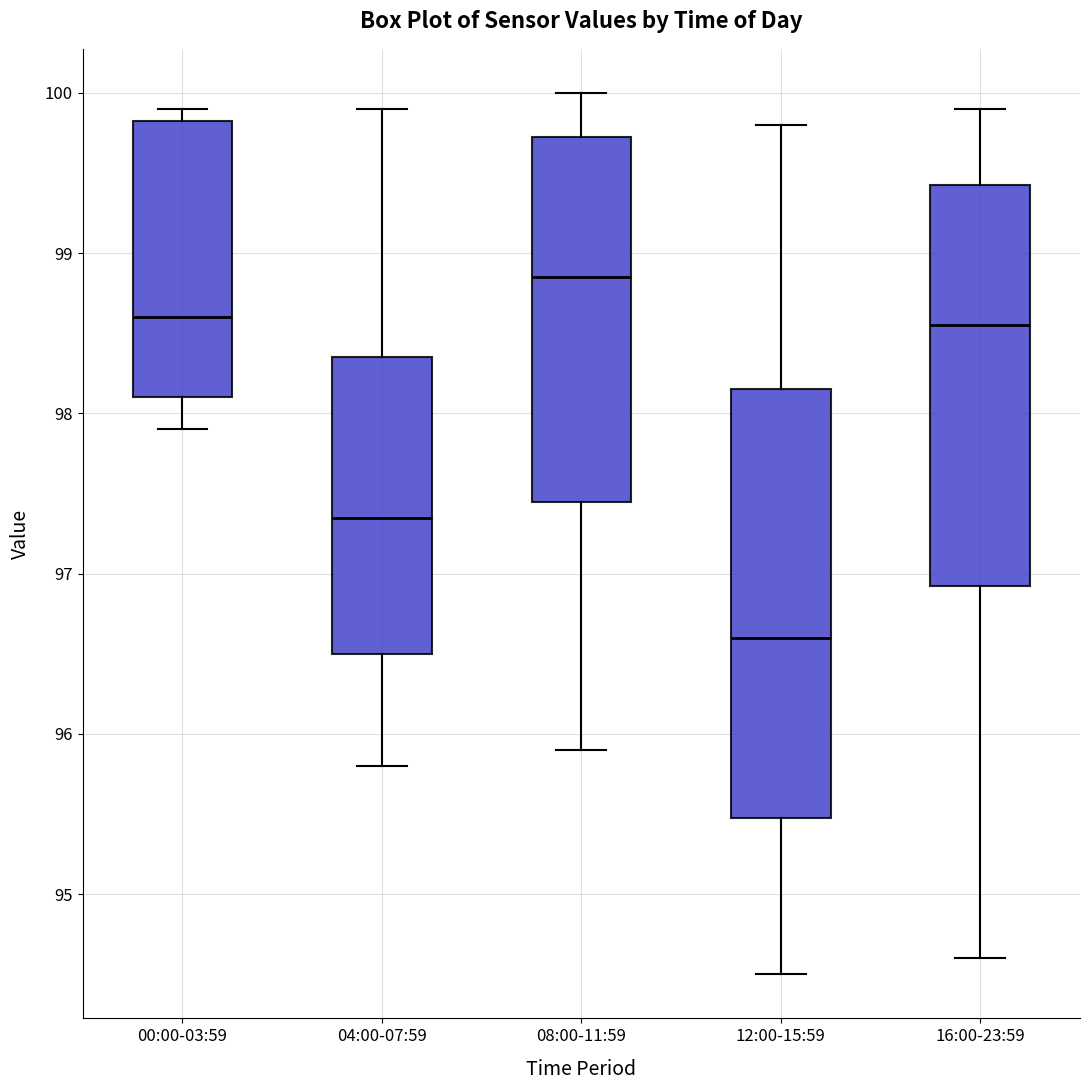

Which box is the tallest, from its lower edge to its upper edge?

12:00-15:59